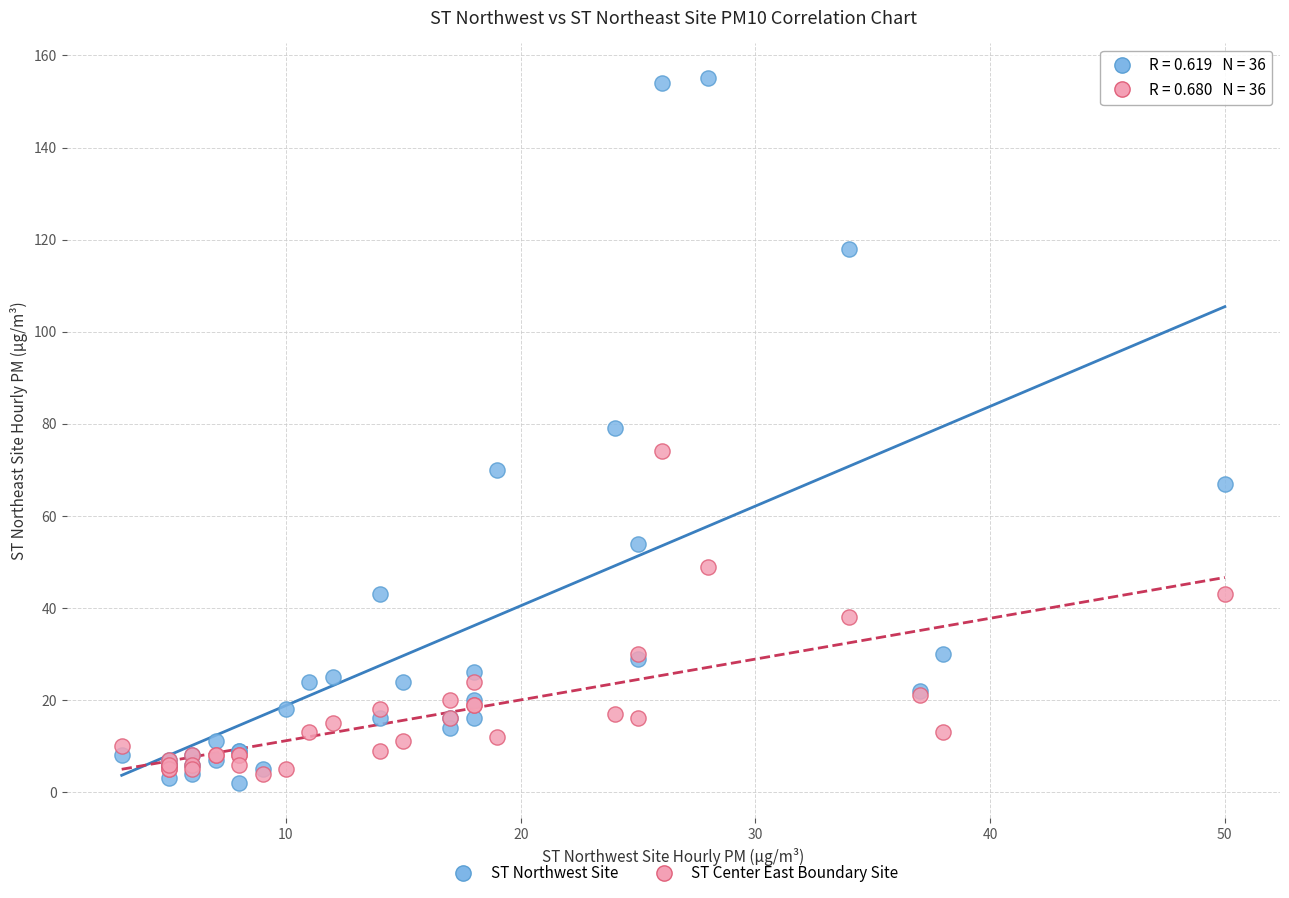

Which series contains the lowest Y value?

ST Northwest Site